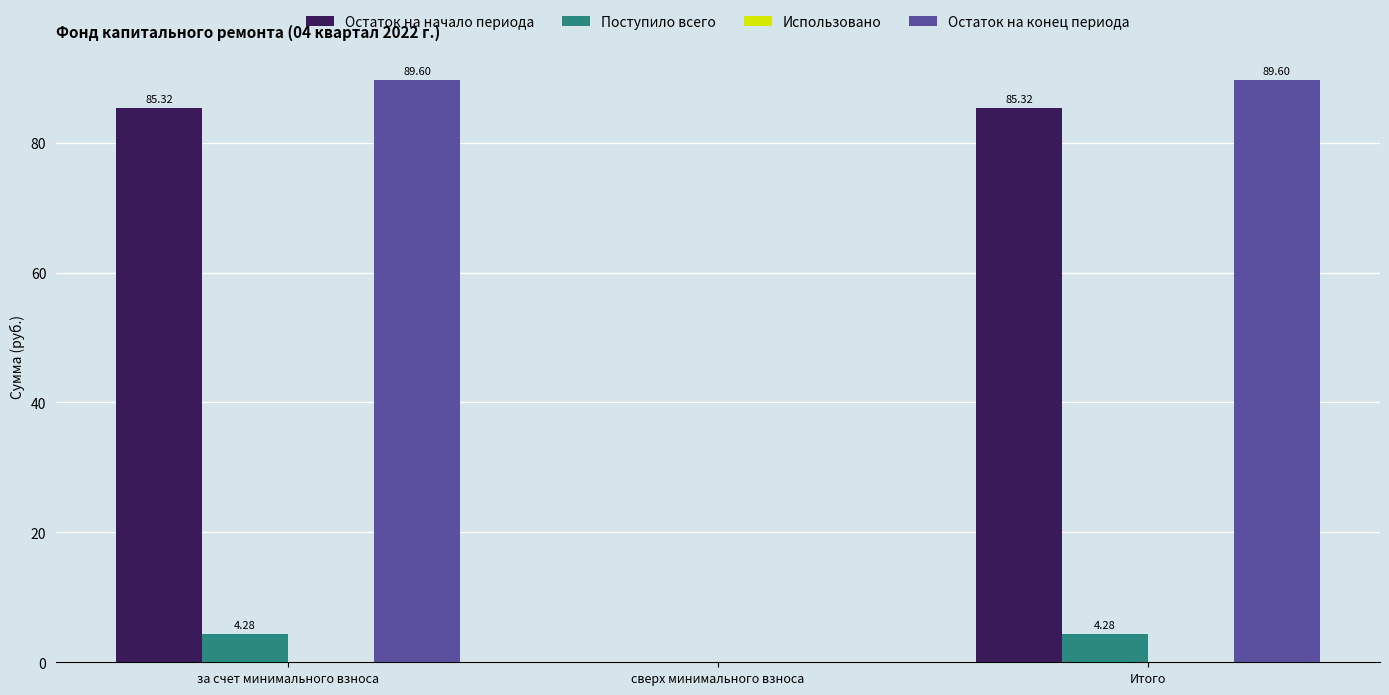

What is the sum of the Остаток на конец периода values at сверх минимального взноса and за счет минимального взноса?

89.6